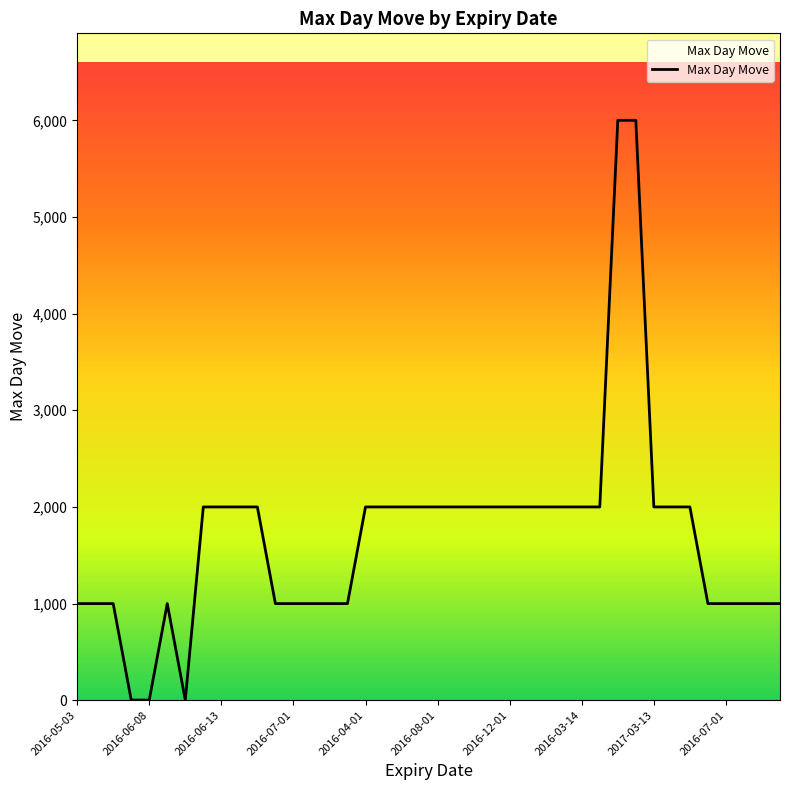

What is the greatest value displayed?

6000